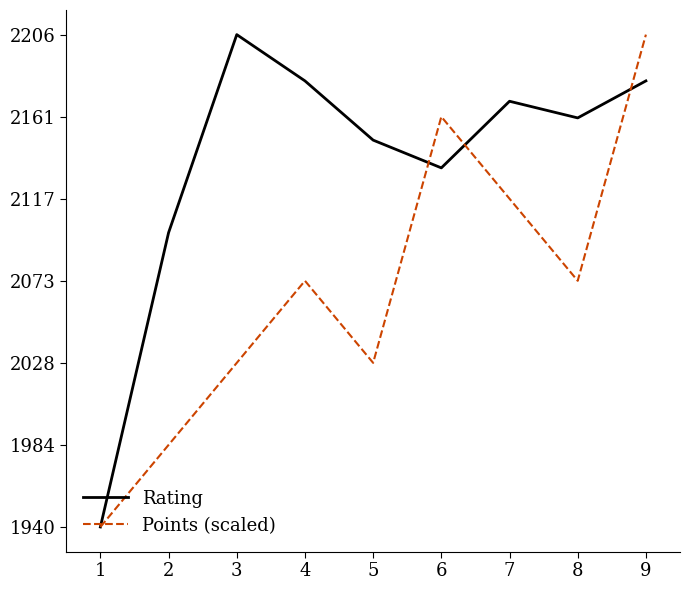

True or false: Rating has a value of 3694.6 at 7.

False